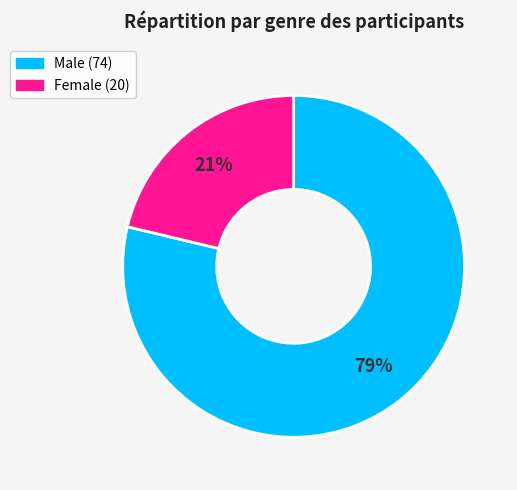

Is the sum of Male and Female greater than half?

Yes